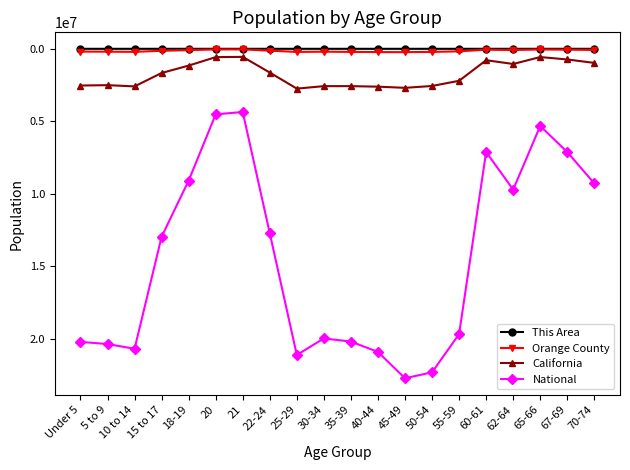

Read the National value at 21, to the nearest 50.

4354300